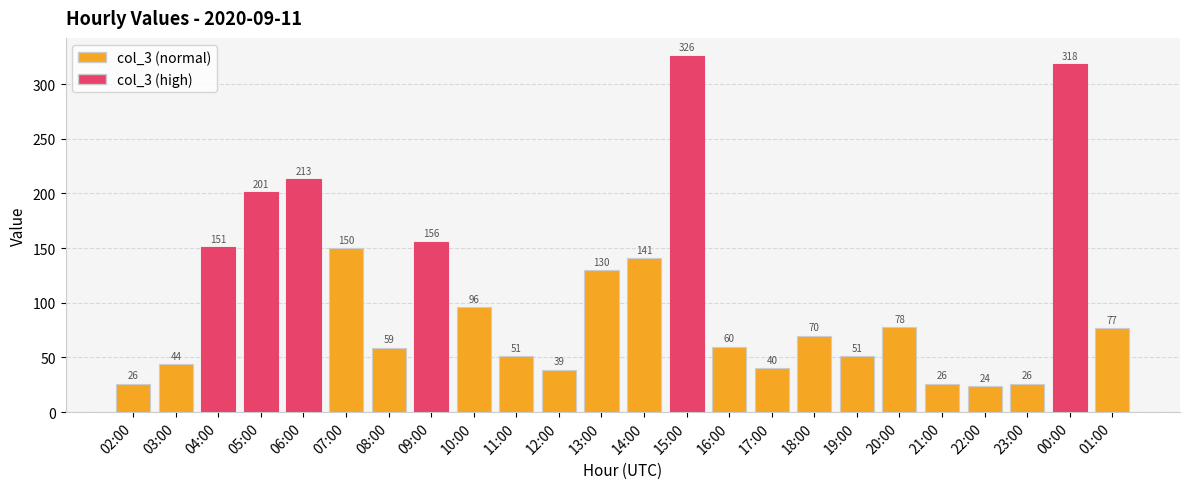

At which label does the data first exceed 77?

04:00